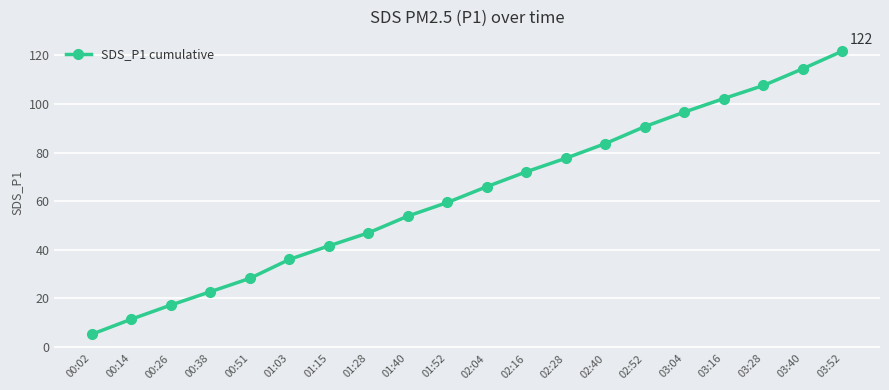

Does the chart display data point markers on the line(s)?

Yes